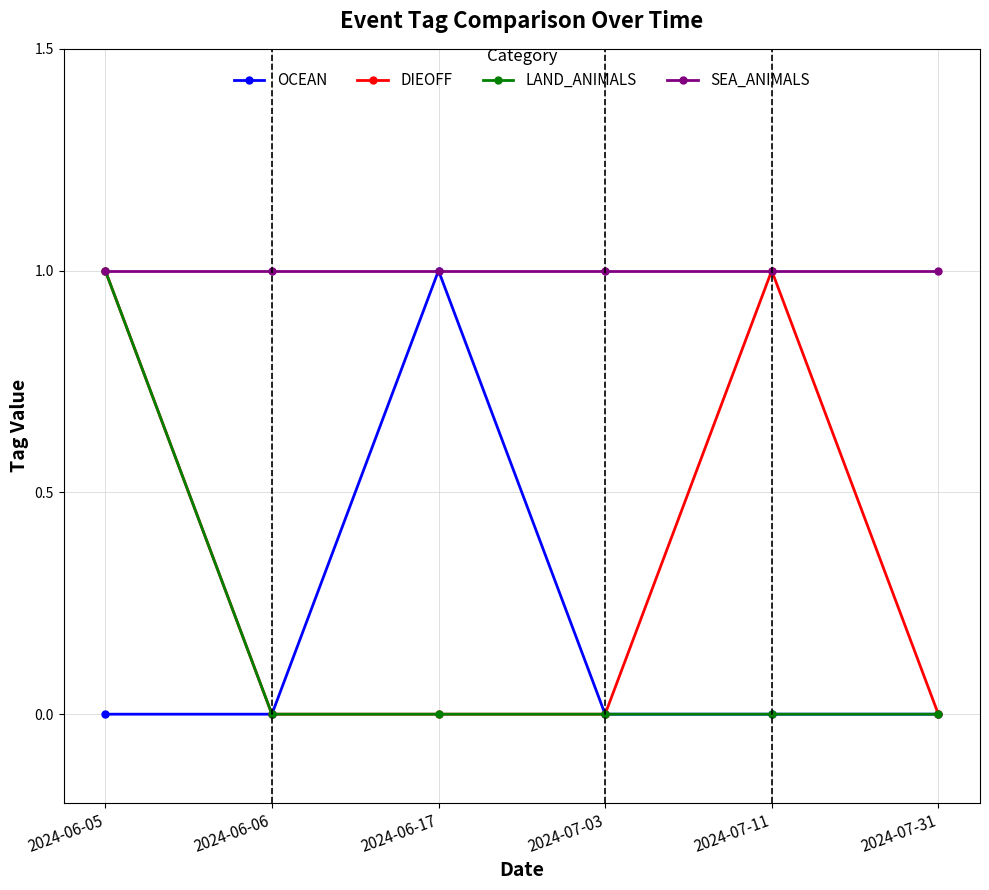

How many distinct data groups are displayed?

4